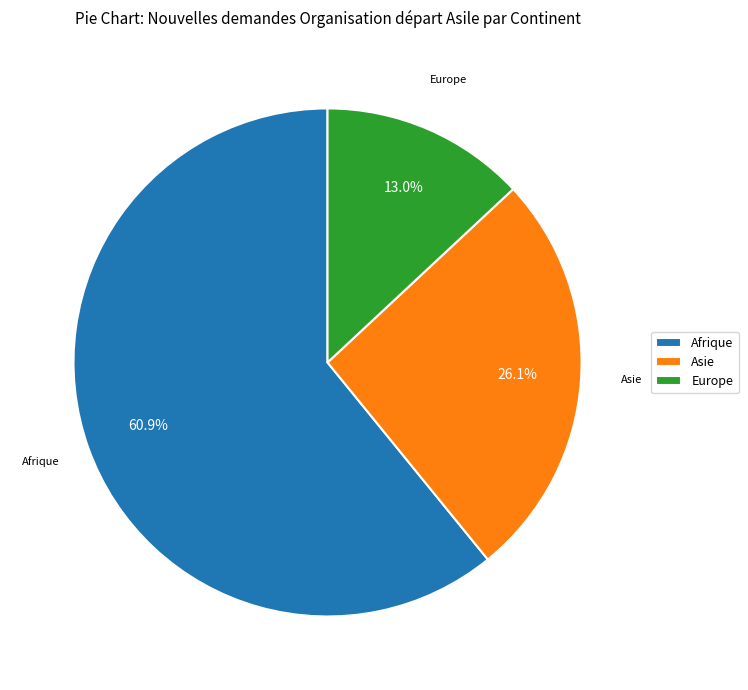

Combined, what portion of the pie is Afrique and Europe?

73.9%